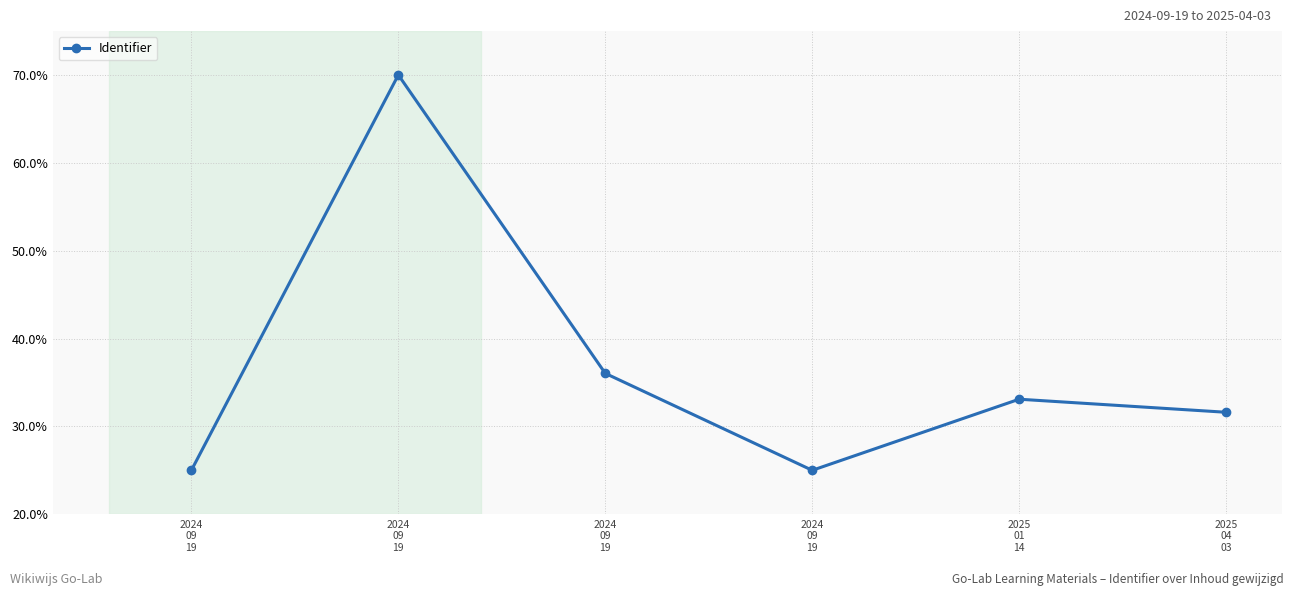

Reading right to left, transcribe all the data shown in this chart.

2025
04
03=31.6	2025
01
14=33.1	2024
09
19=25.0	2024
09
19=36.0	2024
09
19=70.0	2024
09
19=25.0